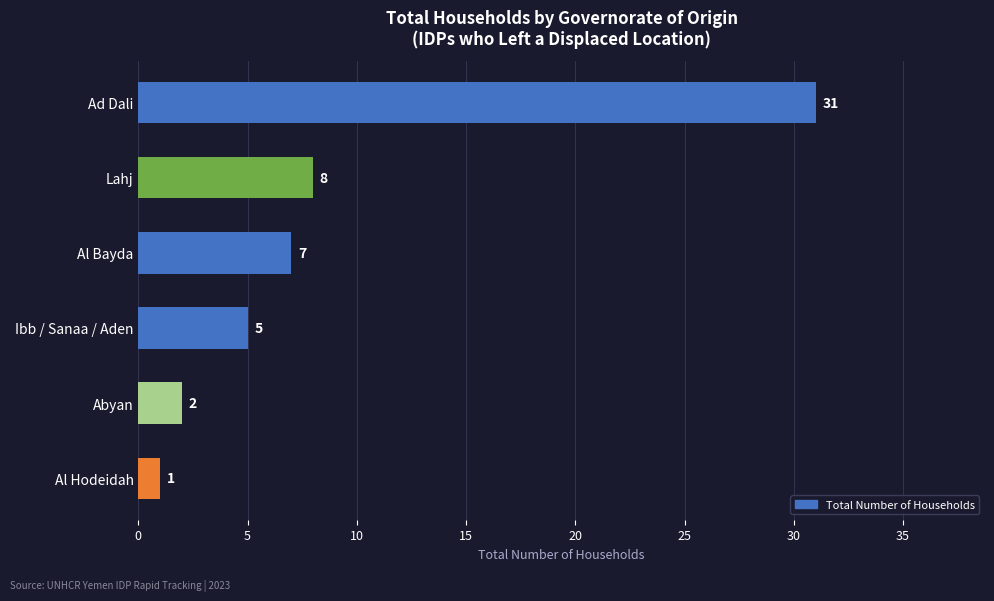

Which has a higher value, Al Bayda or Abyan?

Al Bayda